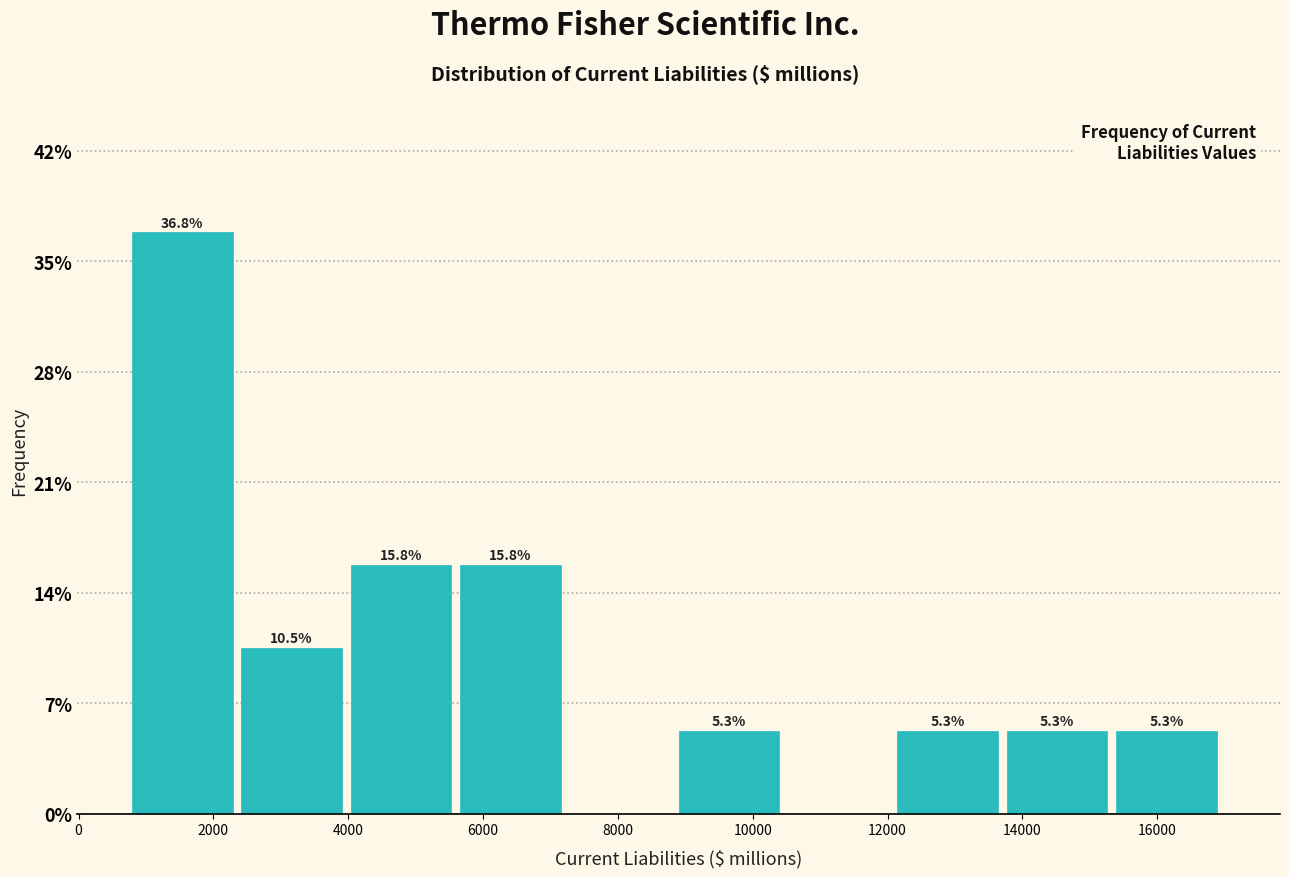

Which range on the x-axis has the tallest bar?

800 to 2400